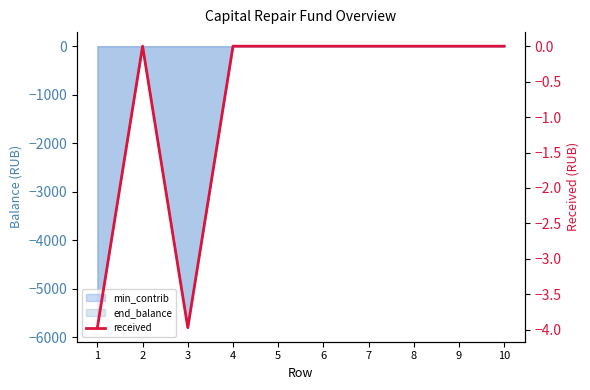

Between 1 and 2, which is larger?

2